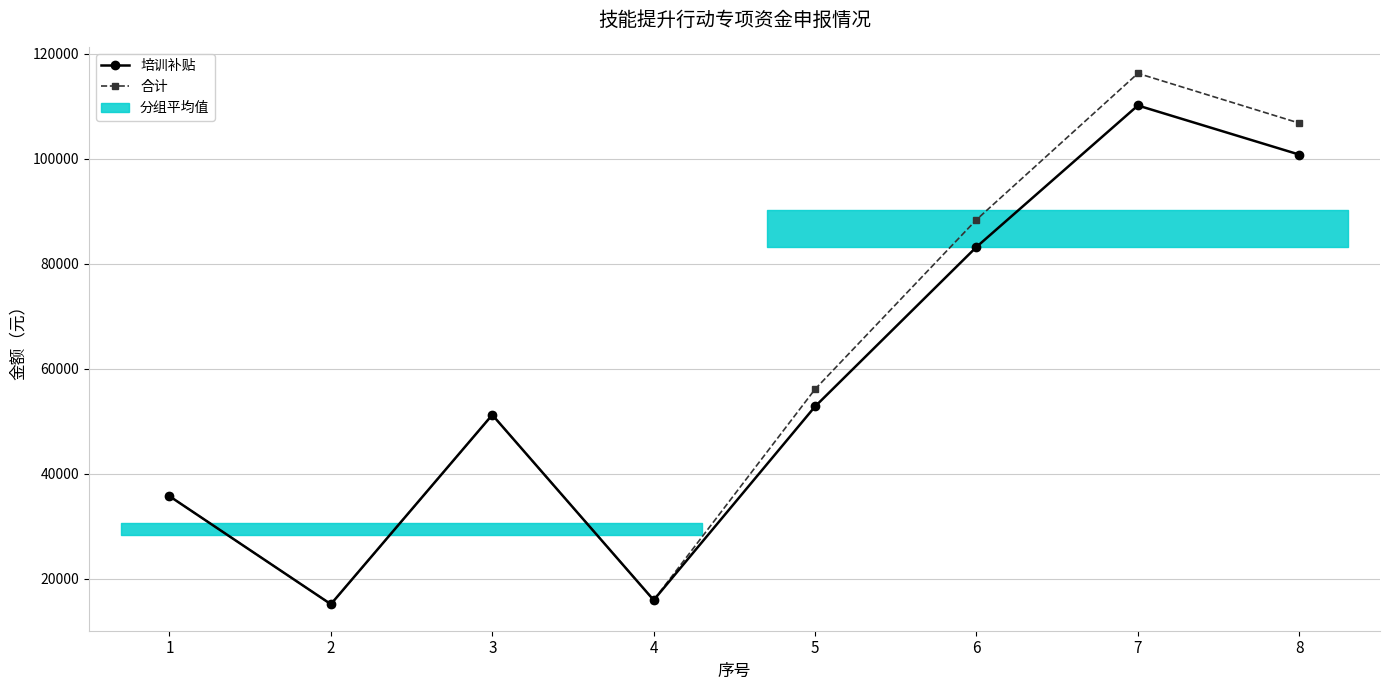

Which series changed the most between 3 and 7?

合计